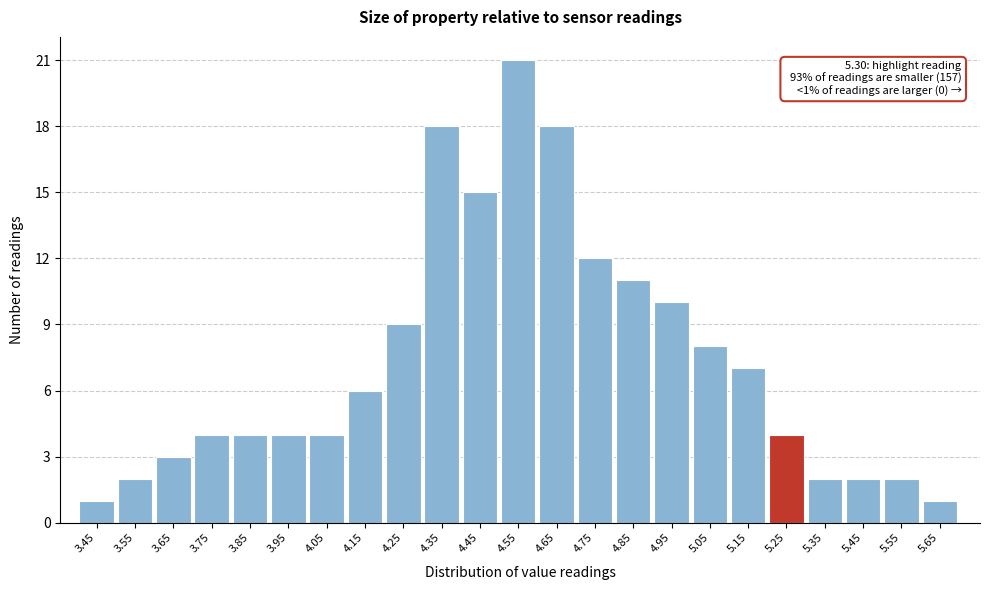

Reading left to right, transcribe all the data shown in this chart.

3.45=1	3.55=2	3.65=3	3.75=4	3.85=4	3.95=4	4.05=4	4.15=6	4.25=9	4.35=18	4.45=15	4.55=21	4.65=18	4.75=12	4.85=11	4.95=10	5.05=8	5.15=7	5.25=4	5.35=2	5.45=2	5.55=2	5.65=1